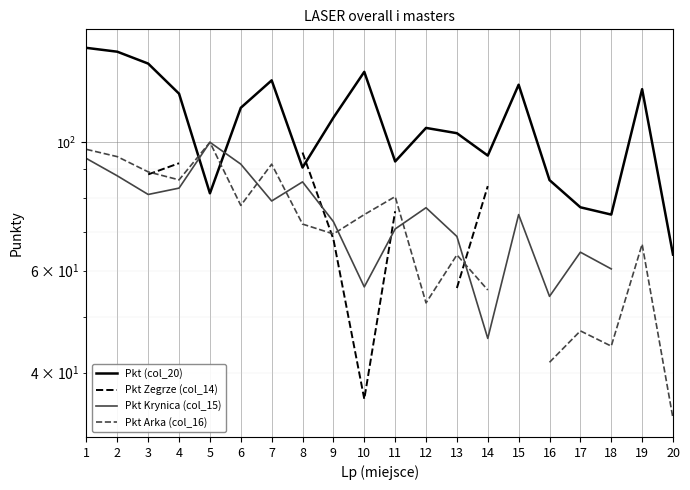

Is the value of Pkt Arka (col_16) at 3 greater than the value of Pkt Zegrze (col_14) at 1?

No